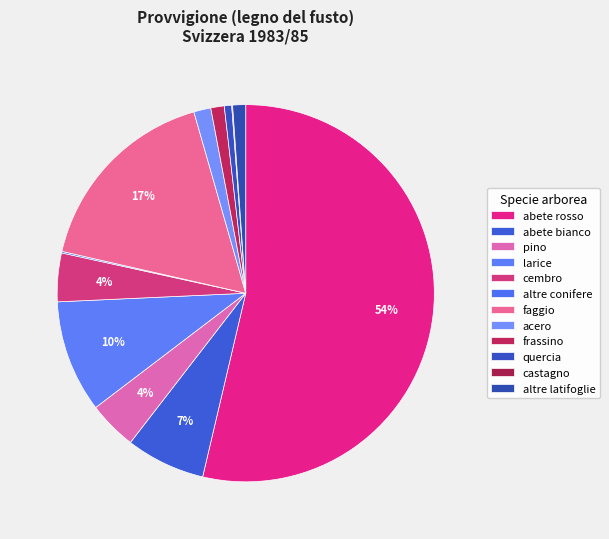

What is the change in value from abete rosso to castagno?

-20182